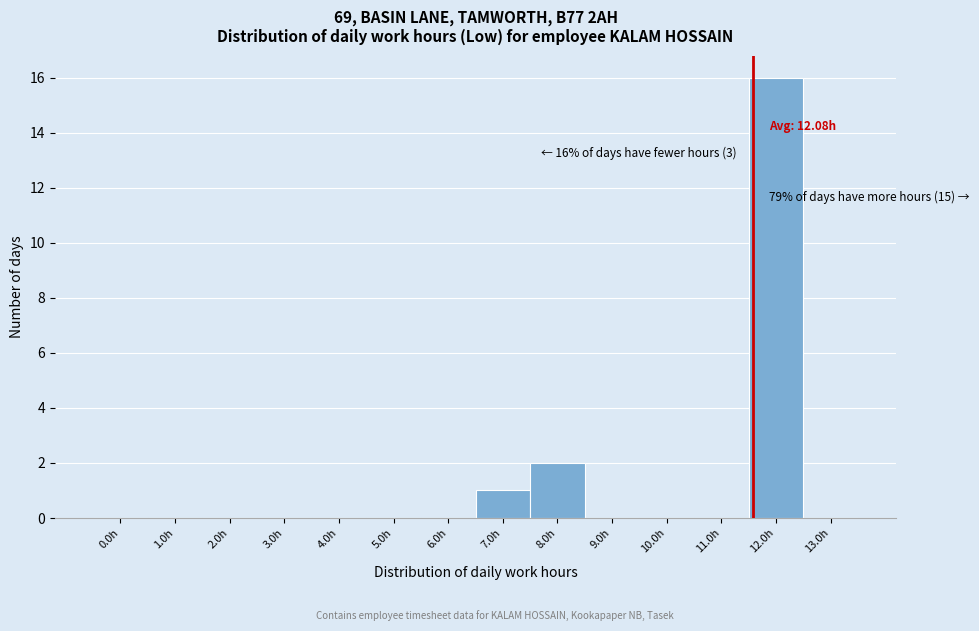

Reading left to right, list all the values displayed in this chart.

0.0h=0	1.0h=0	2.0h=0	3.0h=0	4.0h=0	5.0h=0	6.0h=0	7.0h=1	8.0h=2	9.0h=0	10.0h=0	11.0h=0	12.0h=16	13.0h=0